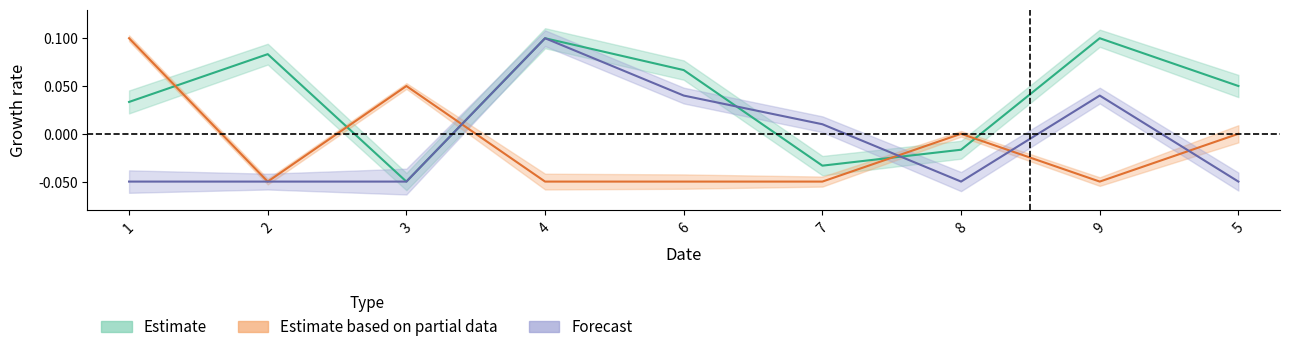

What position from the left is 9?

8